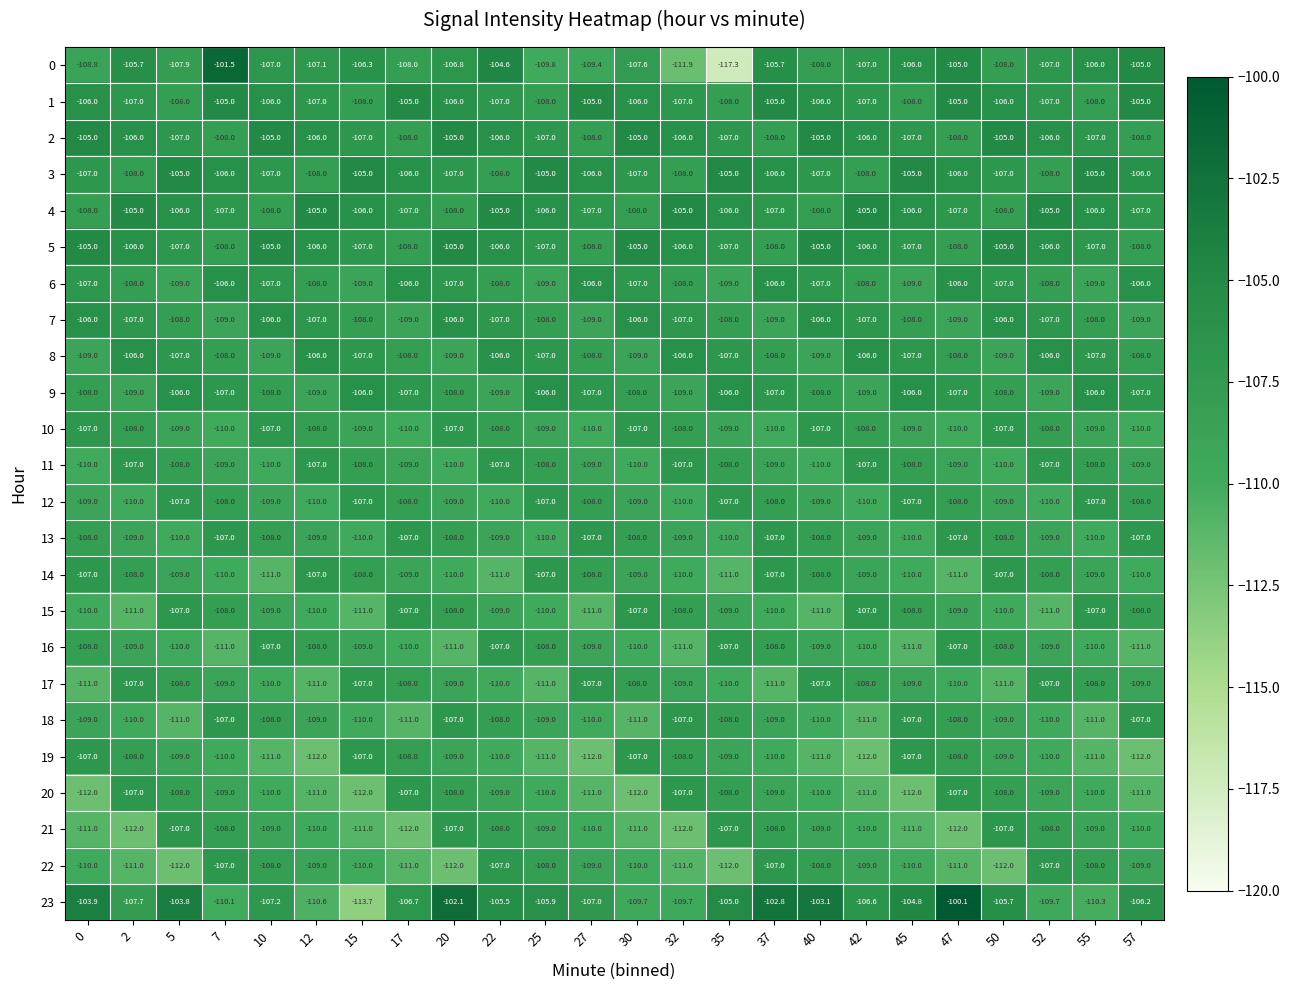

What is the minimum value shown in the chart?

-117.3